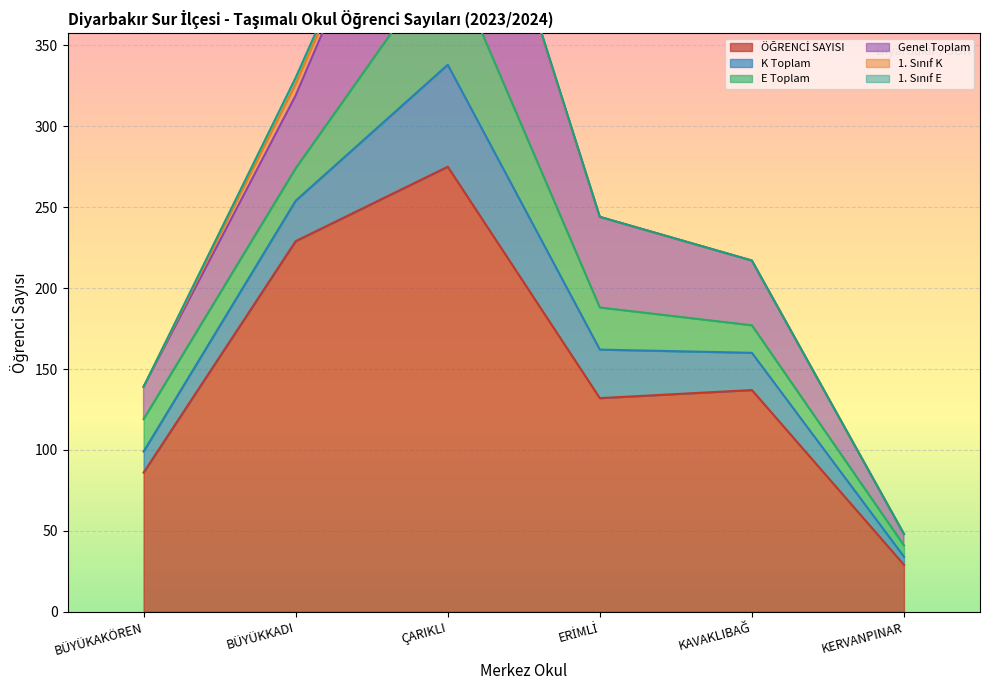

What is the maximum value for ÖĞRENCİ SAYISI?

275